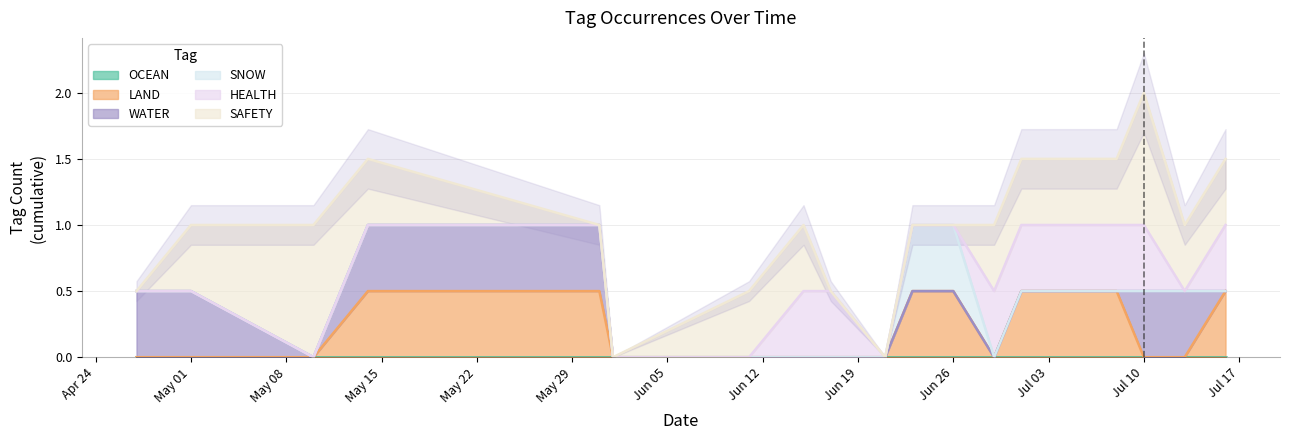

The value of WATER at 2023-06-15 is 0. True or false?

False